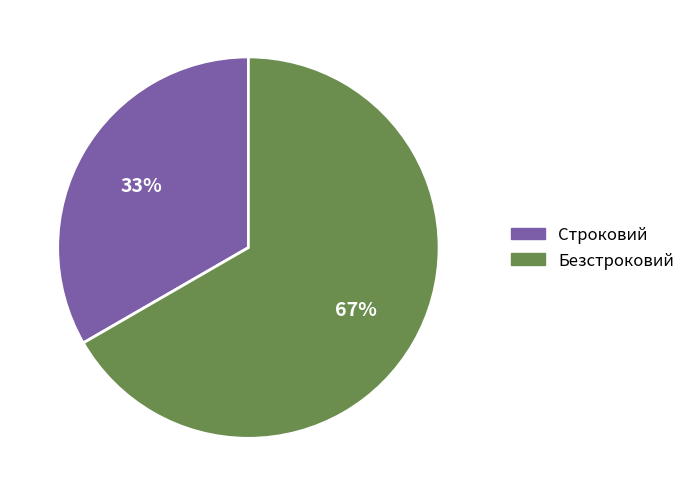

What is the ratio of the value at Строковий to the value at Безстроковий?

0.5